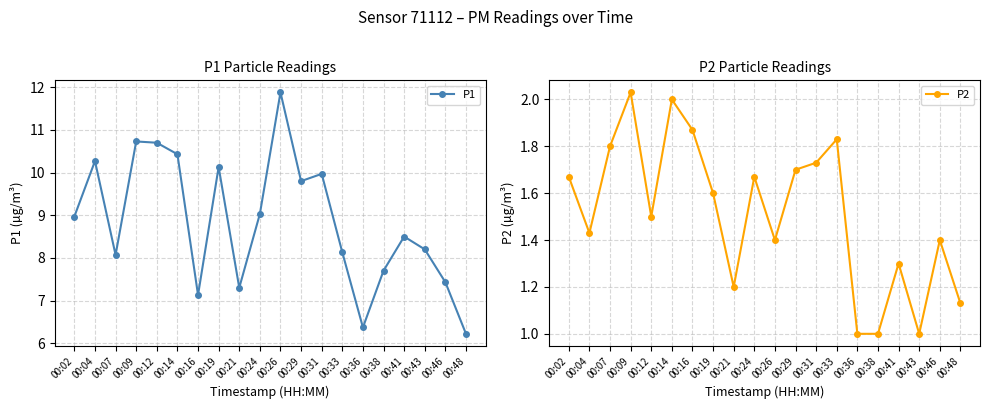

True or false: P1 and P2 intersect in this chart.

False